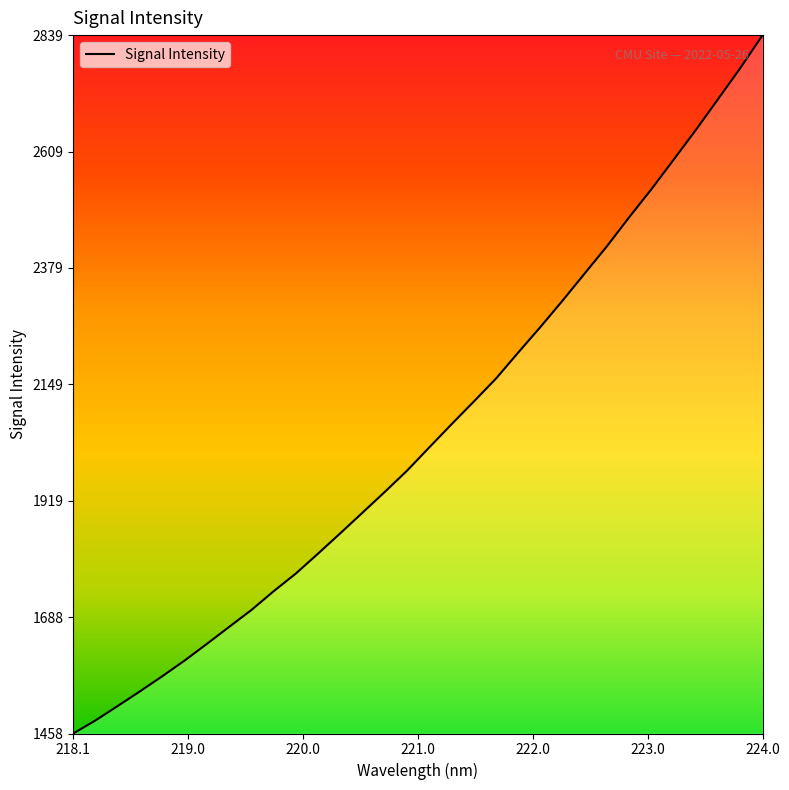

Count the number of data series in this chart.

1